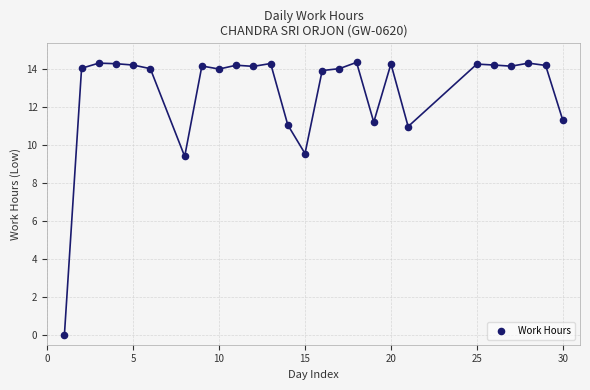

What is the range of X values (max minus min)?

29.0